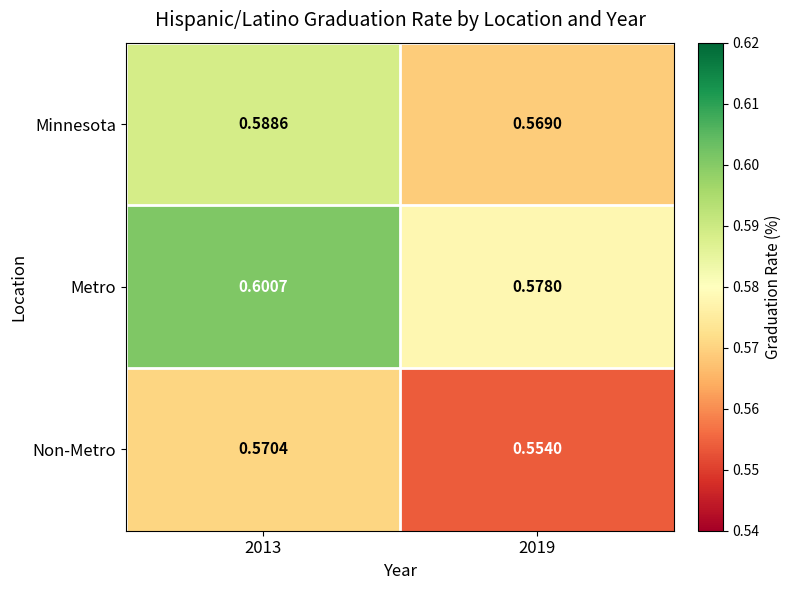

Rank the series at 2013 from lowest to highest value.

Non-Metro, Minnesota, Metro